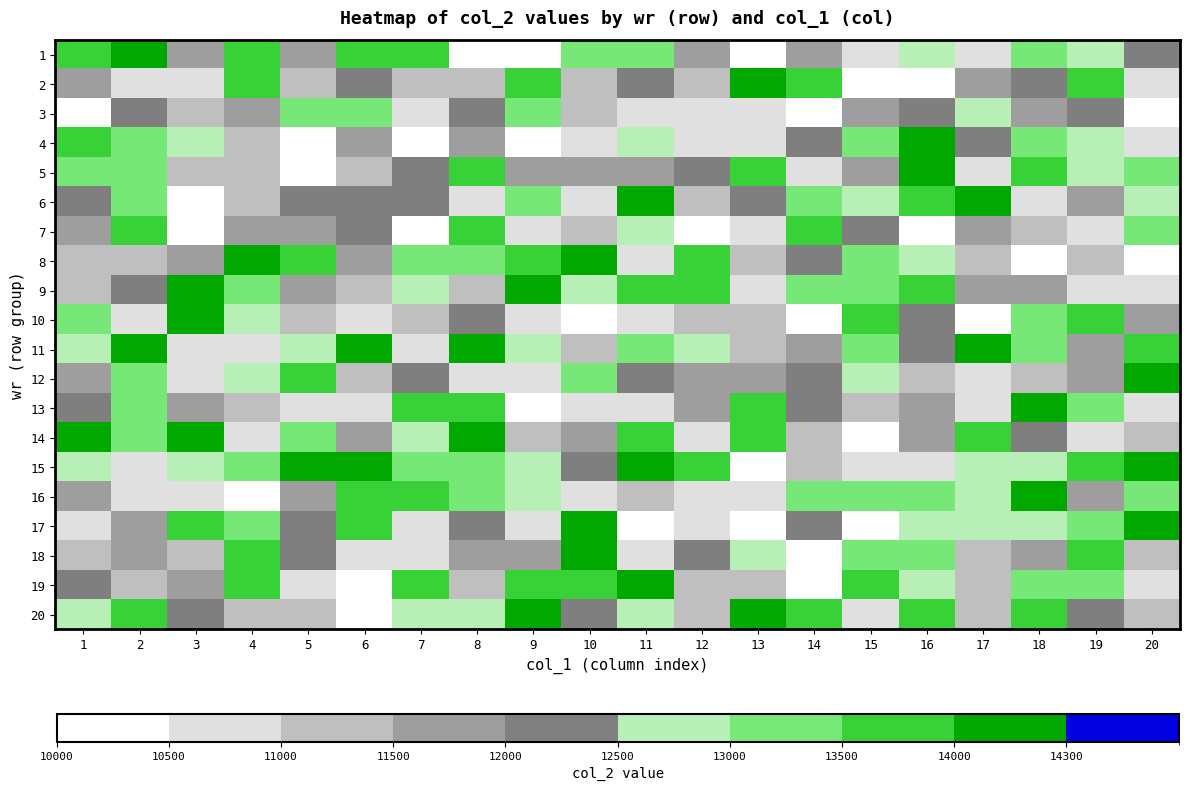

List the series in order of their peak value, highest first.

9, 8, 2, 17, 18, 11, 14, 15, 5, 13, 1, 4, 19, 12, 10, 6, 20, 16, 7, 3